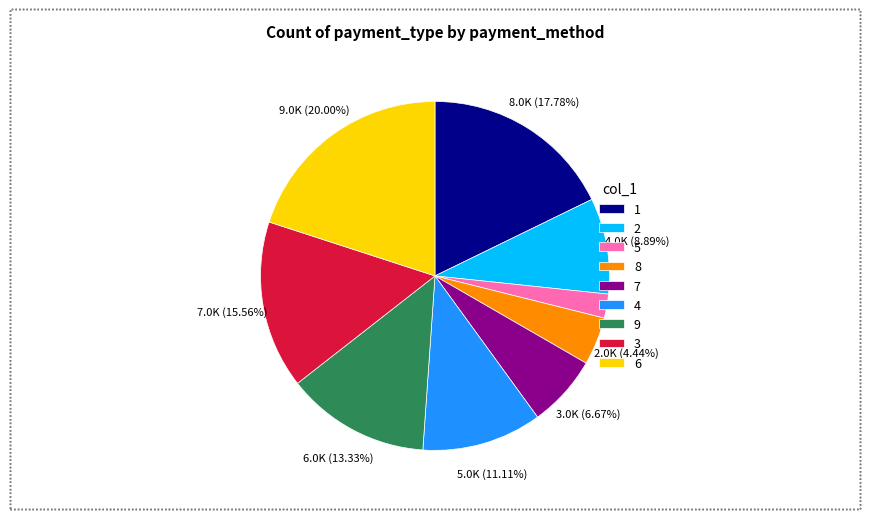

How many slices are in this pie chart?

9